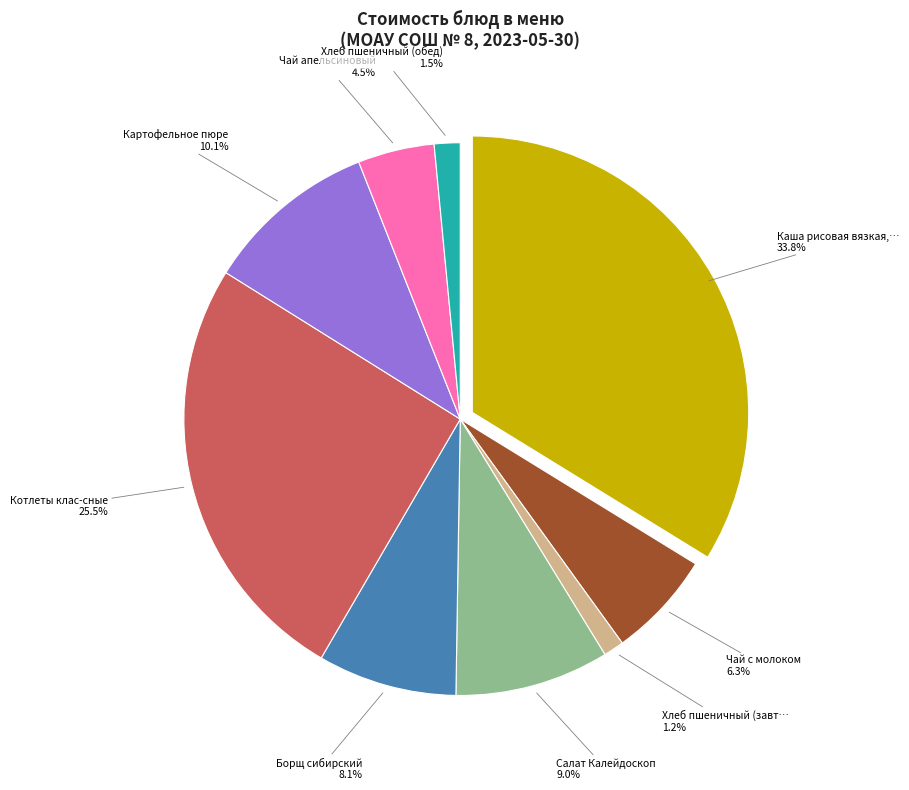

Does any single category account for the majority?

No